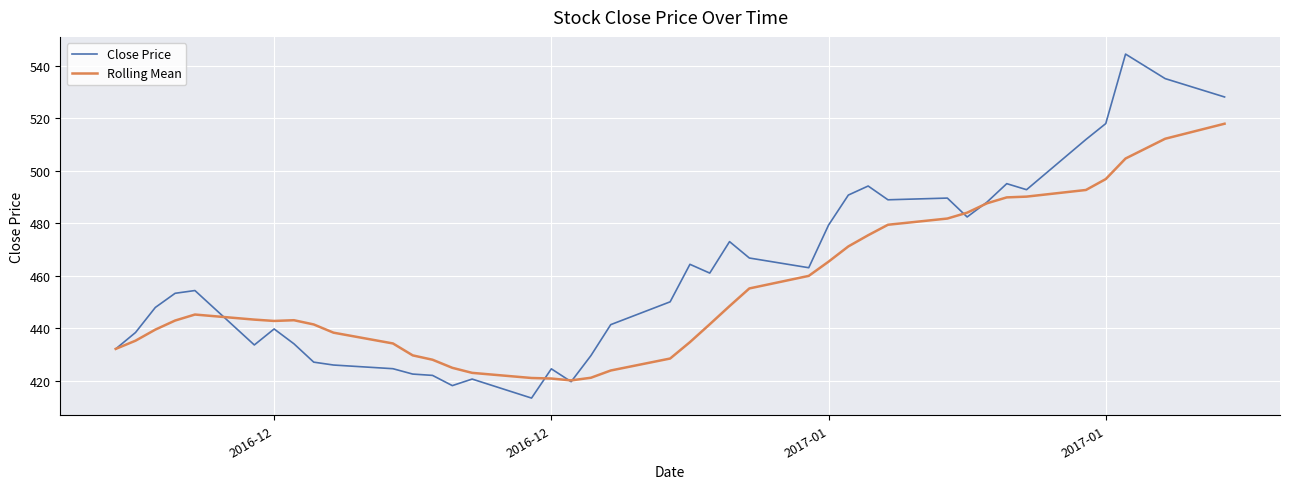

What is the maximum value shown in the chart?

544.5